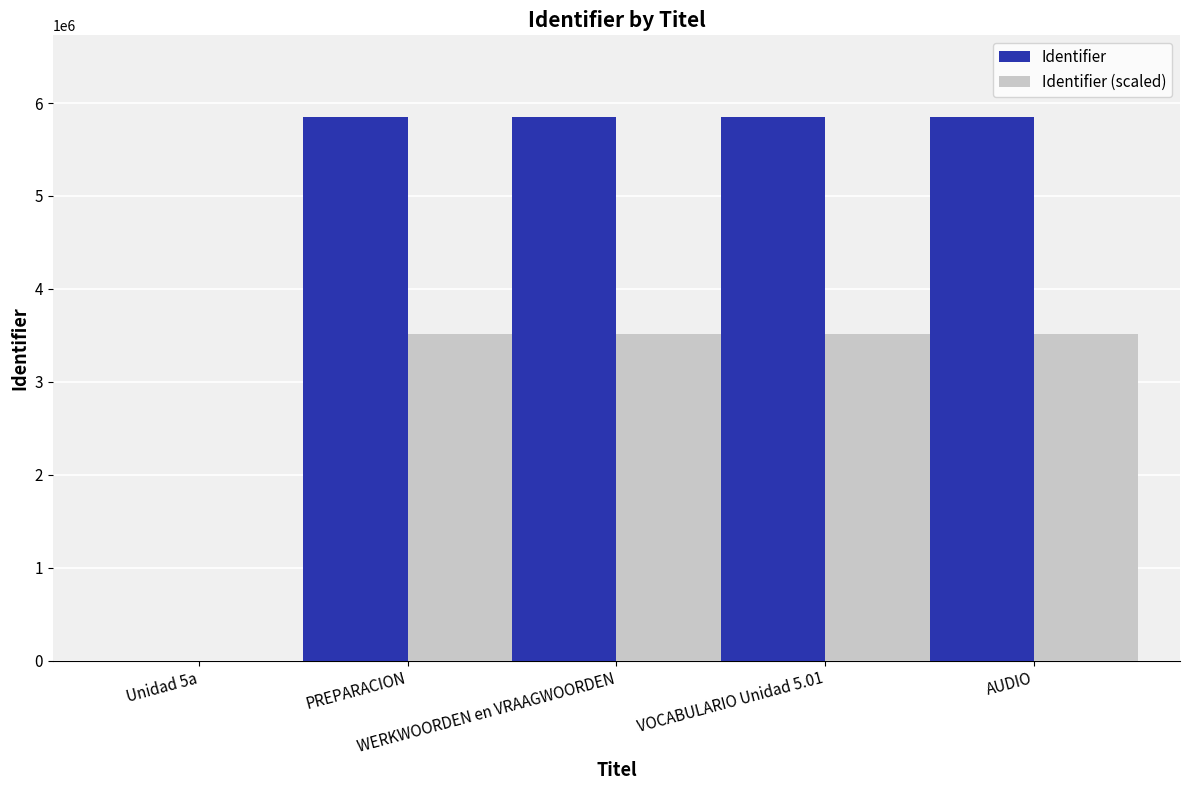

What is the sum of the Identifier (scaled) values at AUDIO and WERKWOORDEN en VRAAGWOORDEN?

7021781